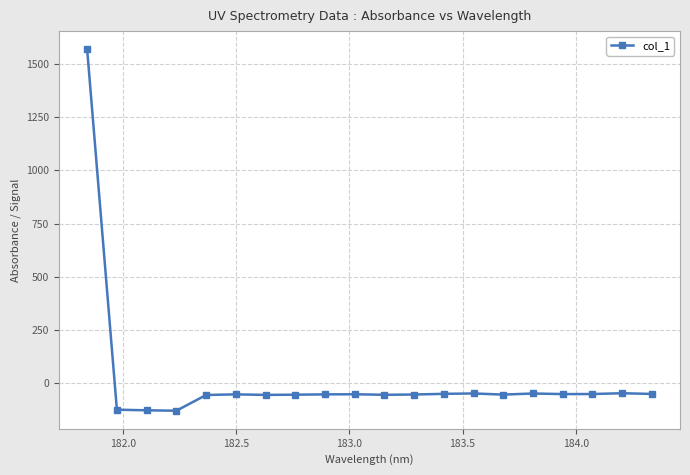

What is the minimum value shown in the chart?

-128.9